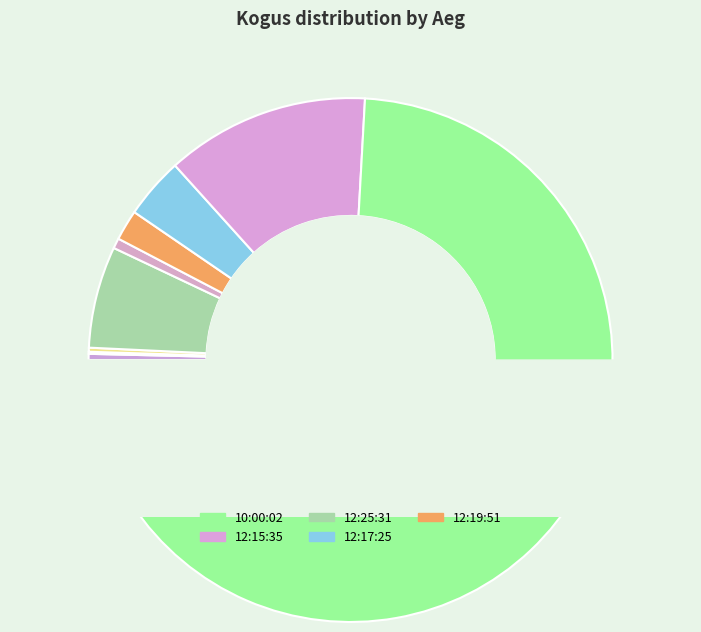

Approximately how many times larger is the value at 12:25:31 compared to 12:17:25?

1.7